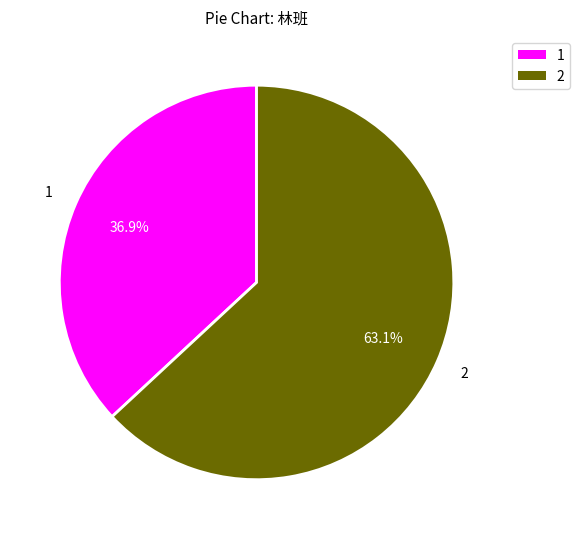

Does any single category account for the majority?

Yes